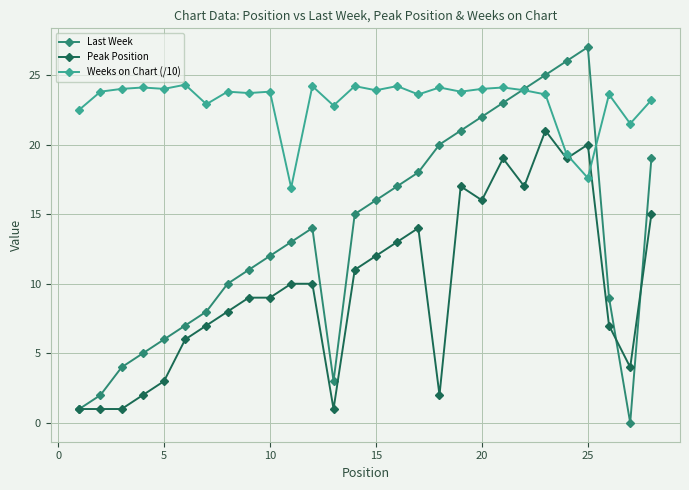

In Last Week, how many points are higher than both neighbors (excluding endpoints)?

2